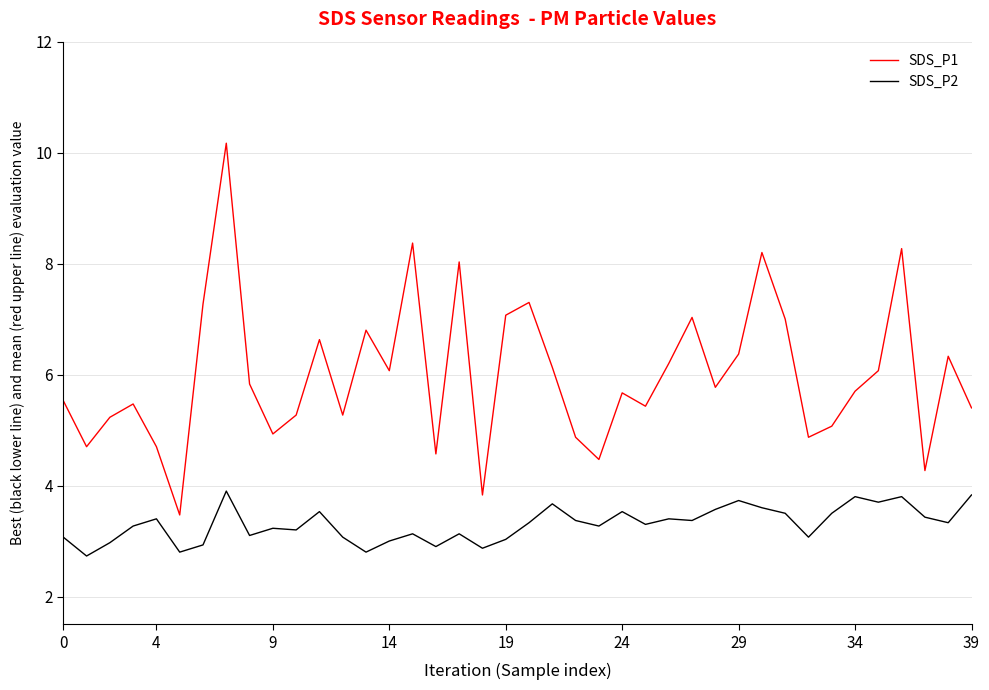

Which series has the widest spread of values?

SDS_P1